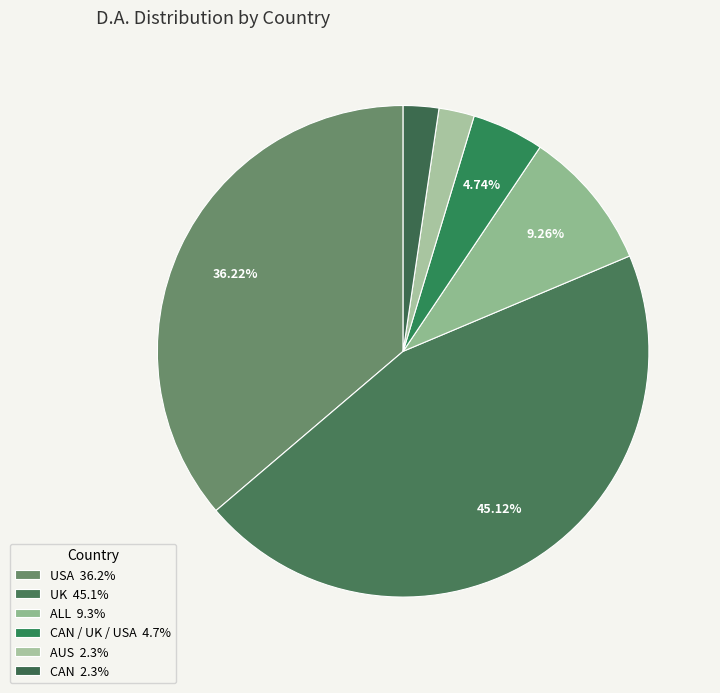

Rank the categories by value from lowest to highest.

AUS, CAN, CAN / UK / USA, ALL, USA, UK